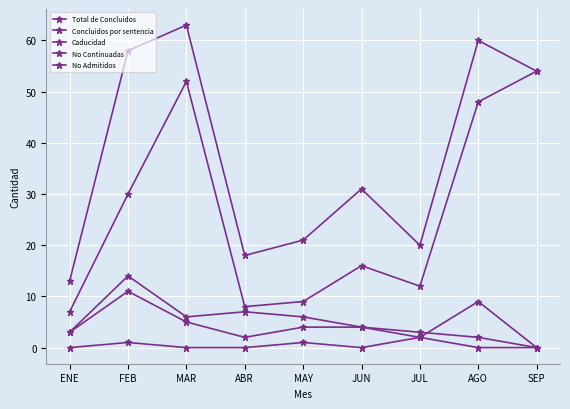

How many lines are shown in the chart?

5